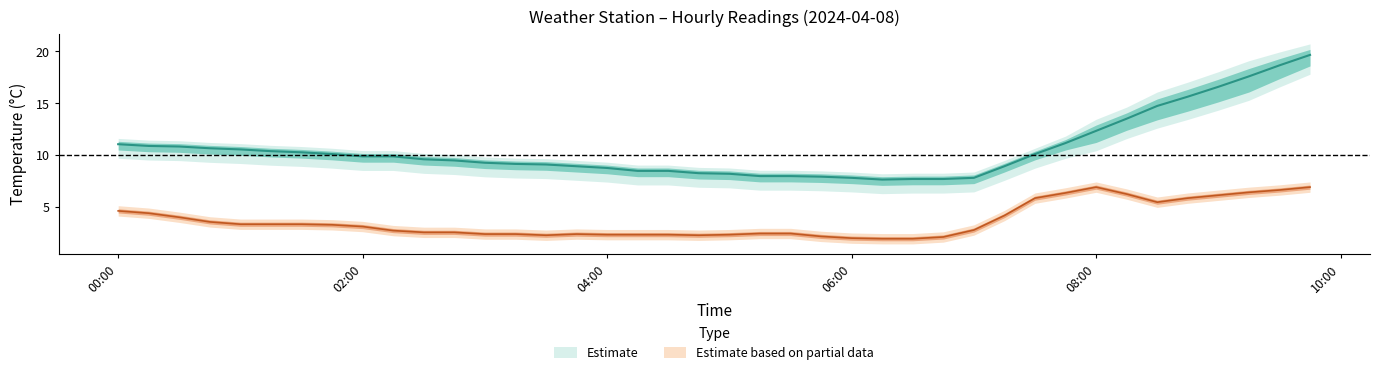

Is this an area chart (filled region under the line)?

No